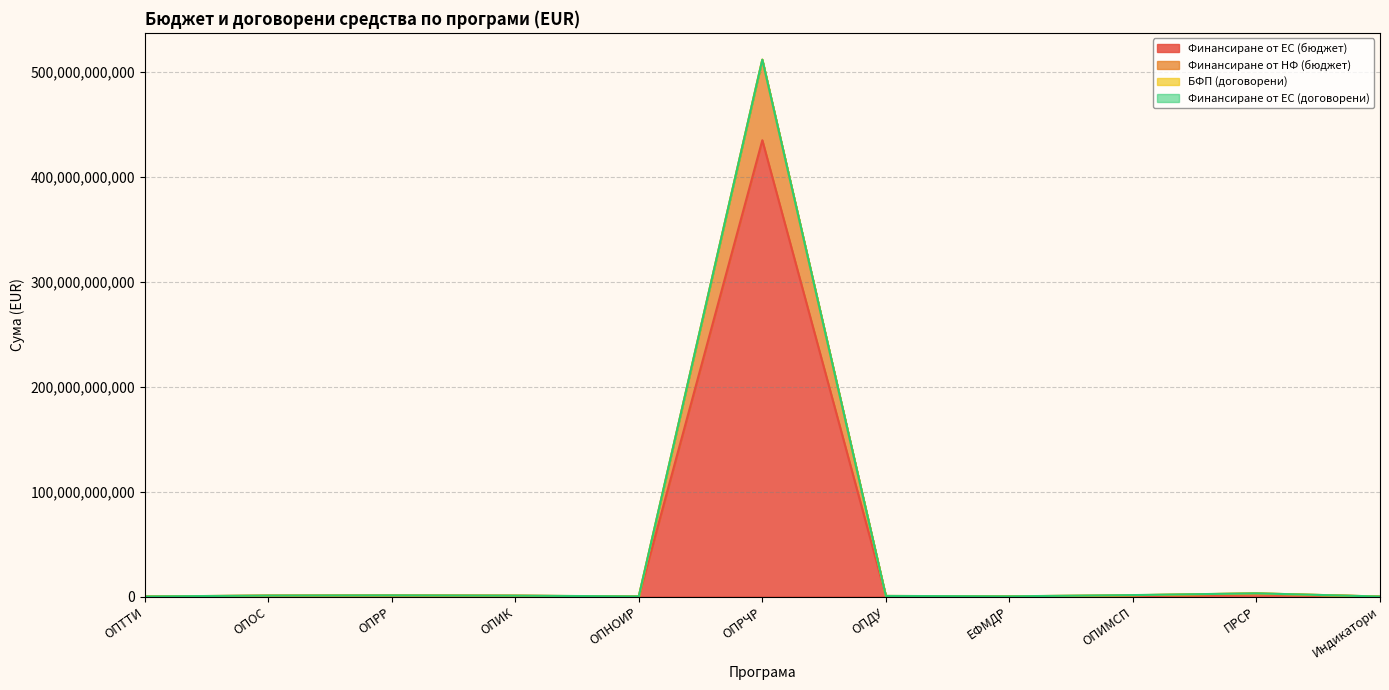

At which category is the sum across all series the highest?

ОПРЧР